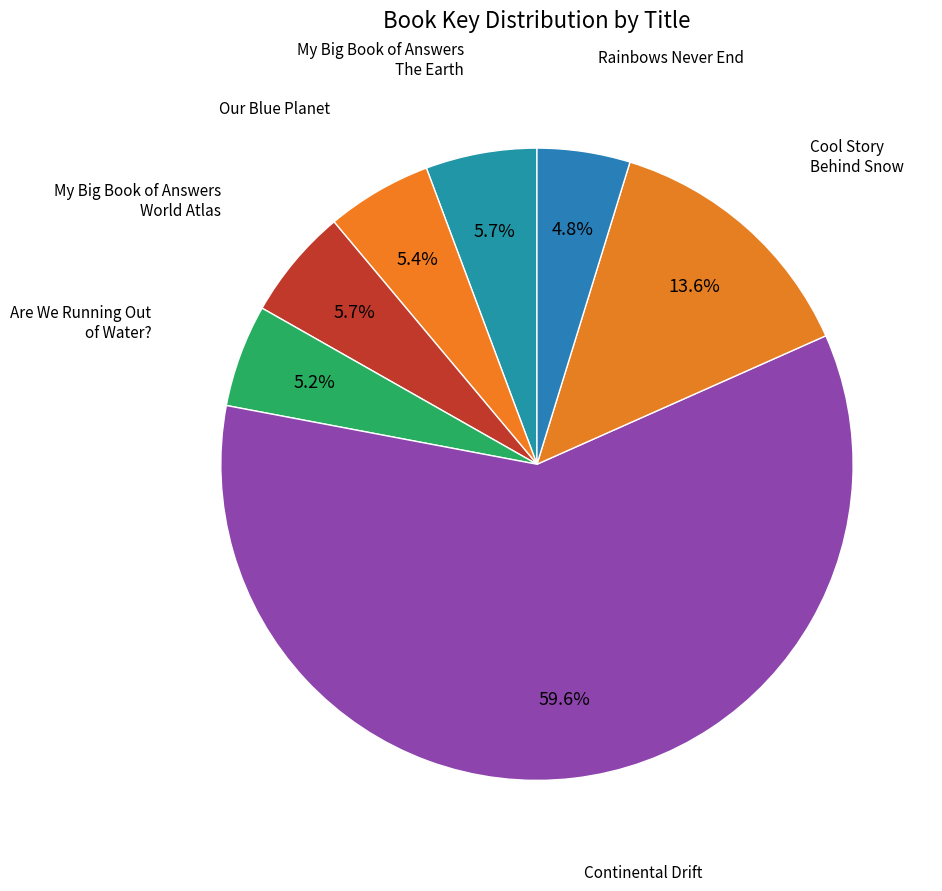

To the nearest percent, what is the average slice percentage?

14%